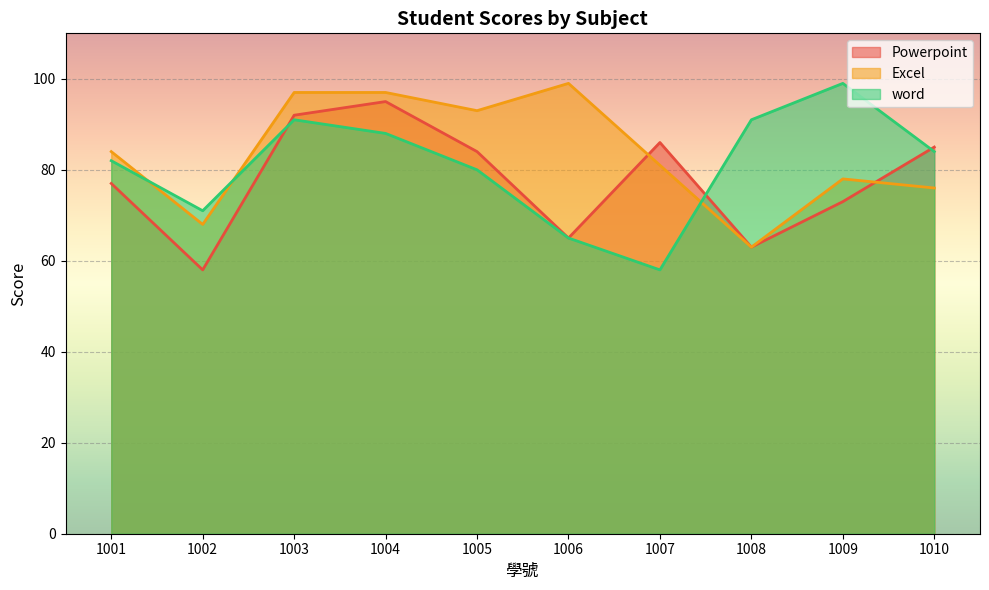

What is the difference between the second highest and minimum values in the word series?

33